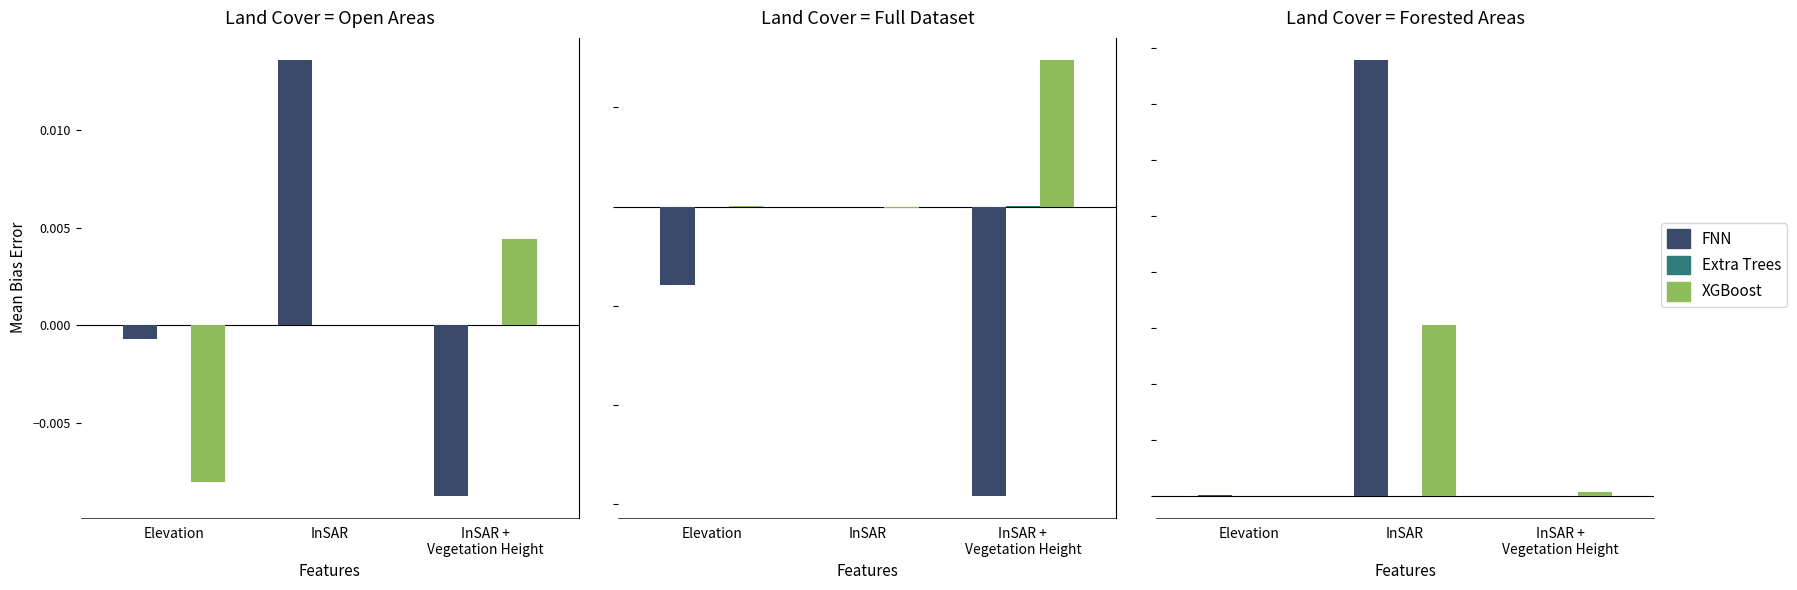

Are the bars horizontal?

No